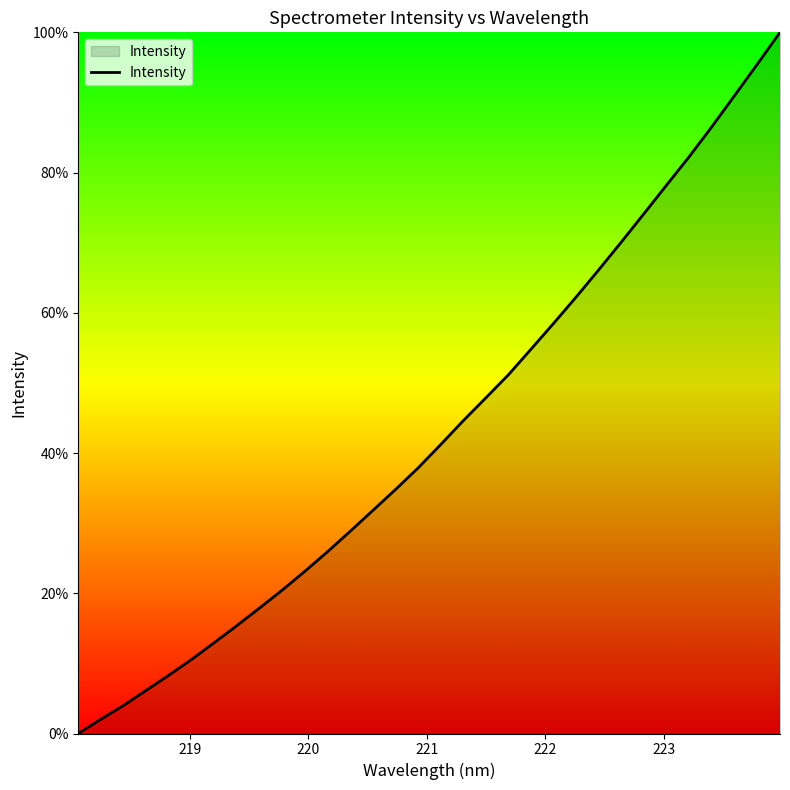

What is the difference between the maximum and minimum values?

100.0